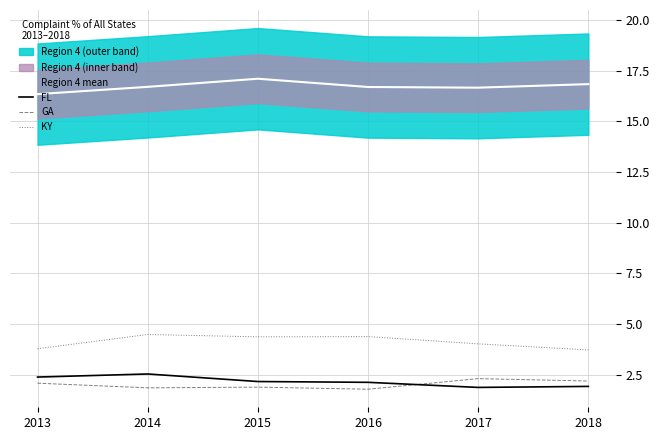

In KY, how many points are higher than both neighbors (excluding endpoints)?

2